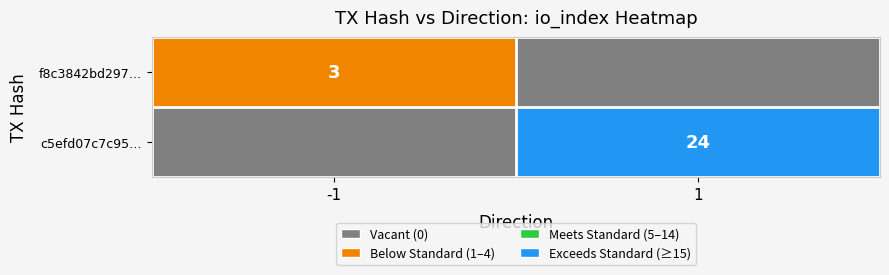

What is the approximate value of c5efd07c7c95… at 1, to the nearest 5?

25